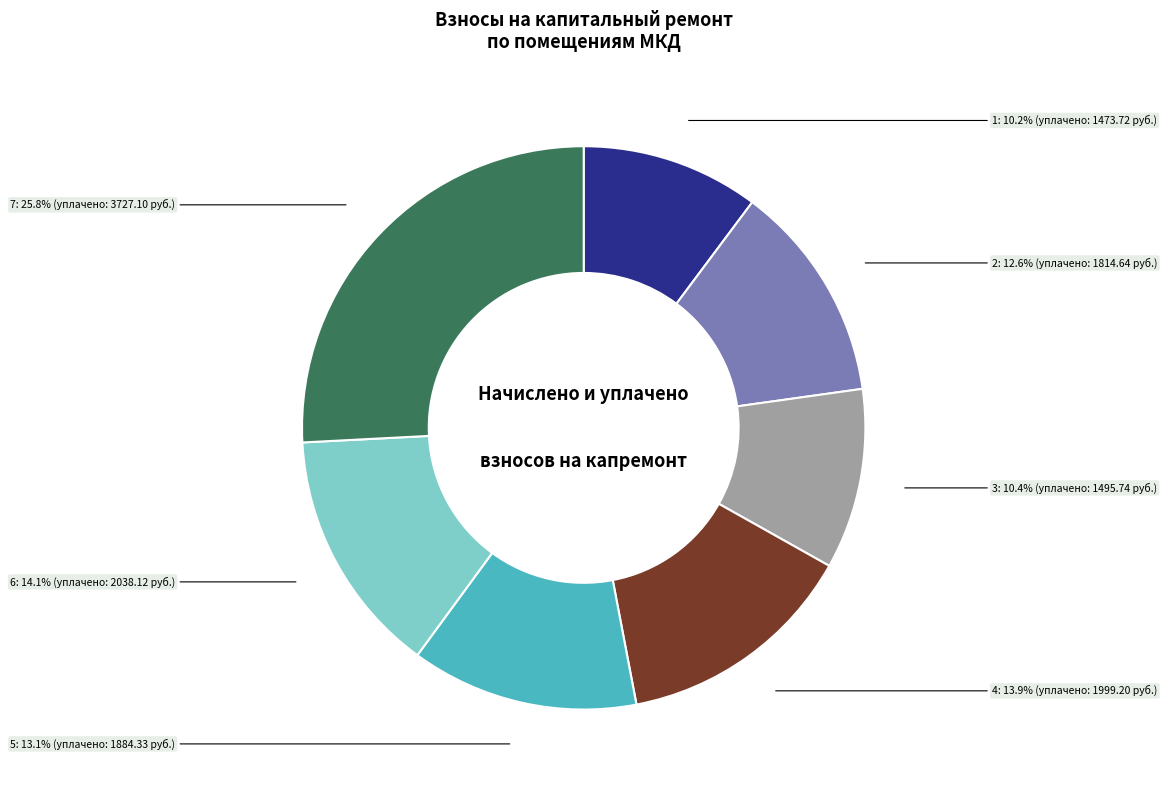

How many segments does this pie chart have?

7